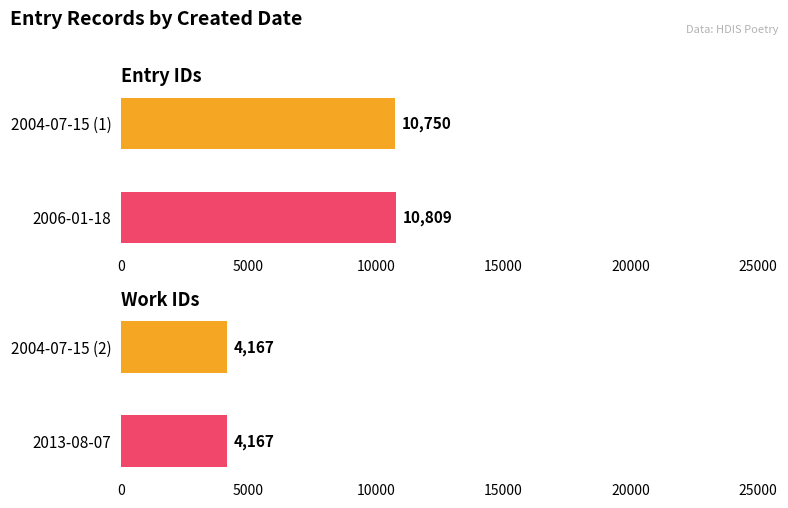

What is the difference between the maximum and minimum values in the id series?

59.0